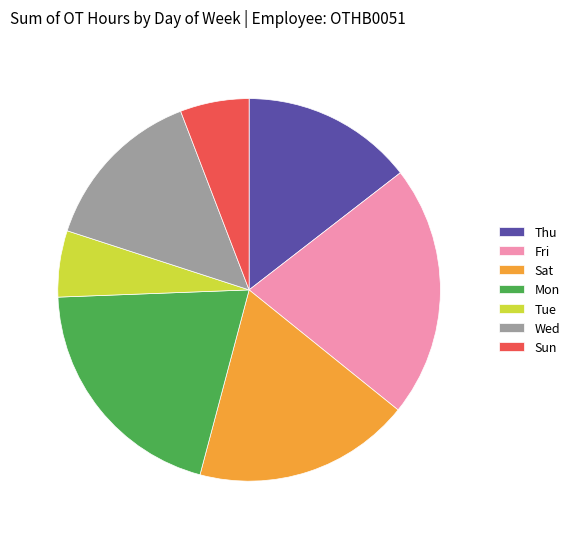

Which category has the biggest portion of the pie?

Fri